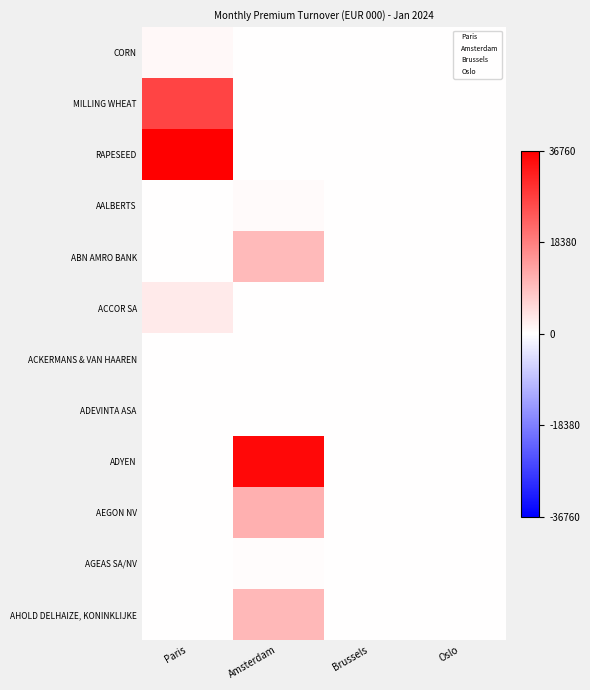

Reading left to right, transcribe all the data shown in this chart.

CORN: Paris=1133.4	Amsterdam=0.0	Brussels=0.0	Oslo=0.0
MILLING WHEAT: Paris=26914.1	Amsterdam=0.0	Brussels=0.0	Oslo=0.0
RAPESEED: Paris=36759.9	Amsterdam=0.0	Brussels=0.0	Oslo=0.0
AALBERTS: Paris=0.0	Amsterdam=750.6	Brussels=0.0	Oslo=0.0
ABN AMRO BANK: Paris=0.0	Amsterdam=9909.5	Brussels=0.0	Oslo=0.0
ACCOR SA: Paris=2933.1	Amsterdam=0.0	Brussels=0.0	Oslo=0.0
ACKERMANS & VAN HAAREN: Paris=0.0	Amsterdam=0.0	Brussels=49.0	Oslo=0.0
ADEVINTA ASA: Paris=0.0	Amsterdam=0.0	Brussels=0.0	Oslo=0.0
ADYEN: Paris=0.0	Amsterdam=35368.4	Brussels=0.0	Oslo=0.0
AEGON NV: Paris=0.0	Amsterdam=11332.5	Brussels=0.0	Oslo=0.0
AGEAS SA/NV: Paris=0.0	Amsterdam=495.8	Brussels=101.7	Oslo=0.0
AHOLD DELHAIZE, KONINKLIJKE: Paris=0.0	Amsterdam=10219.0	Brussels=0.0	Oslo=0.0